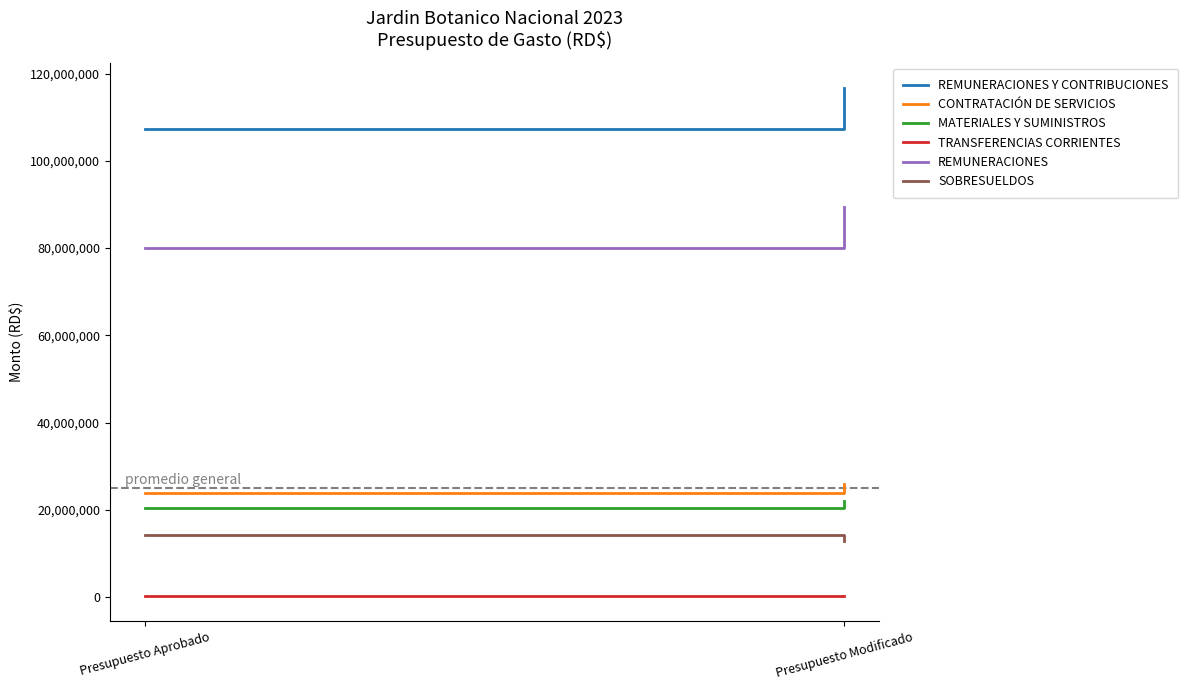

At how many categories does at least one series exceed 13411463?

2